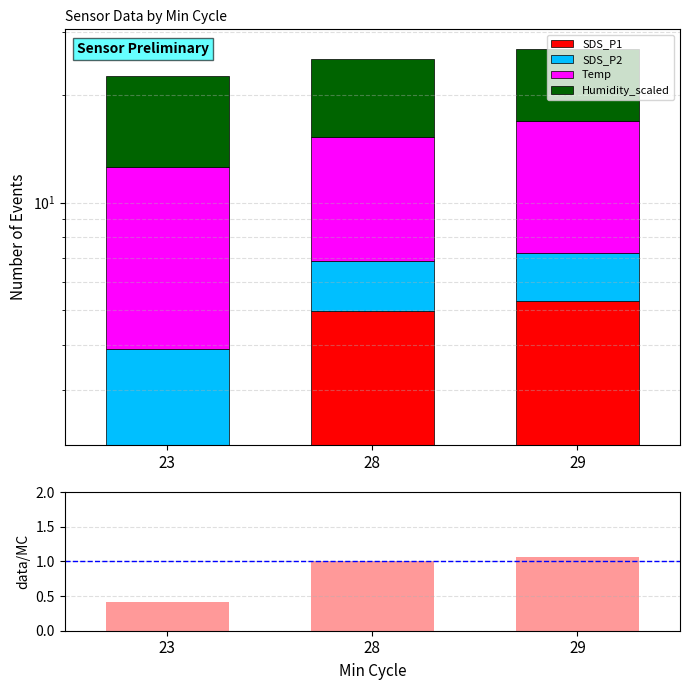

What is the average value of the SDS_P2 series?

1.9